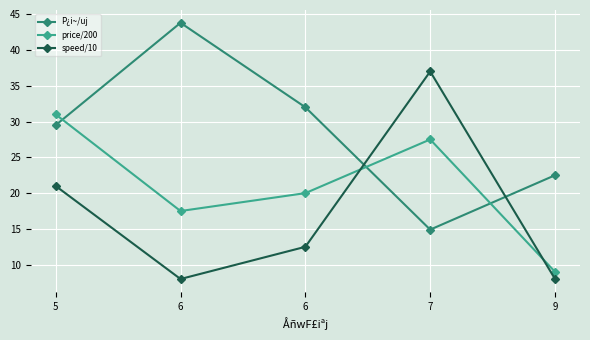

True or false: speed/10 and P¿i~/uj intersect in this chart.

True